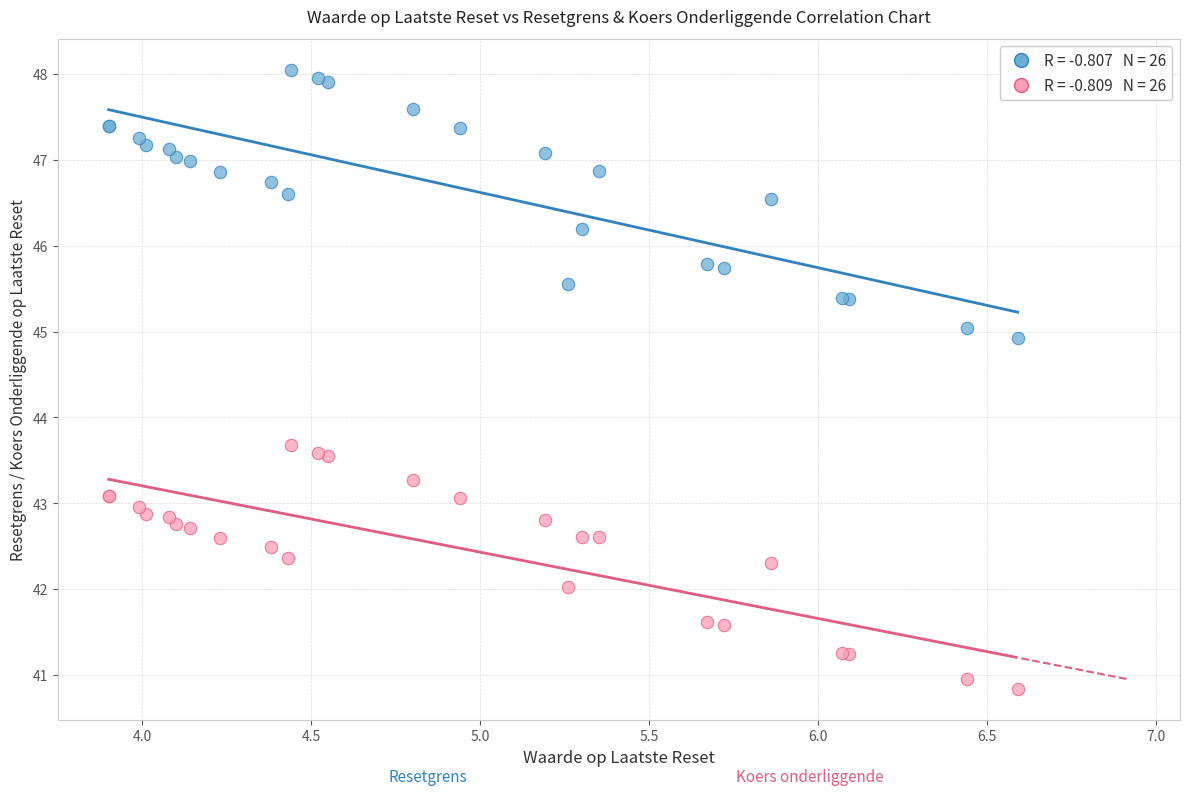

Across all series, what Y value is closest to 44?

43.7